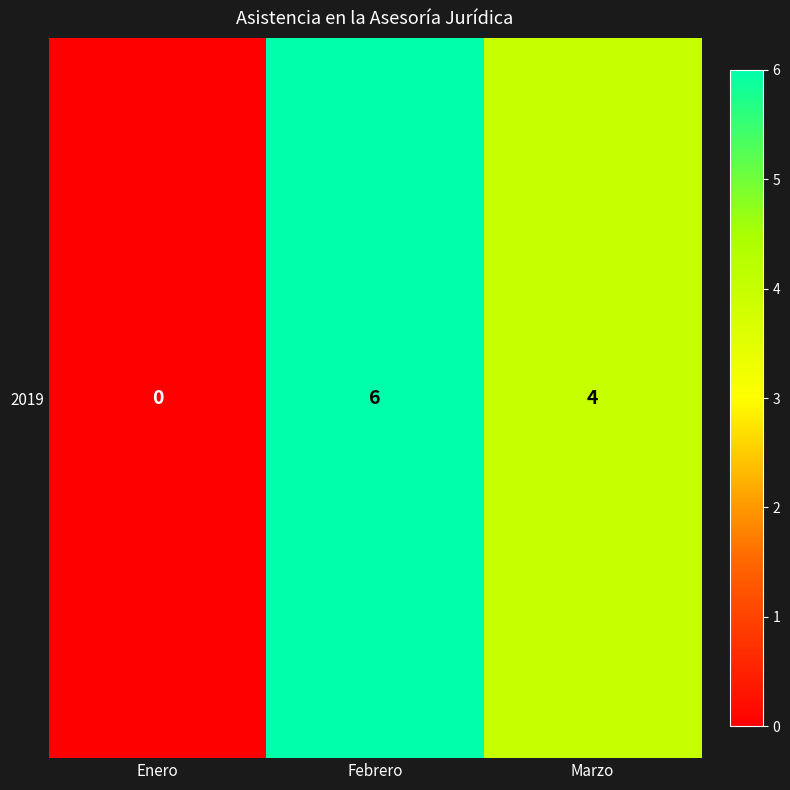

Rank the categories by value from highest to lowest.

Febrero, Marzo, Enero